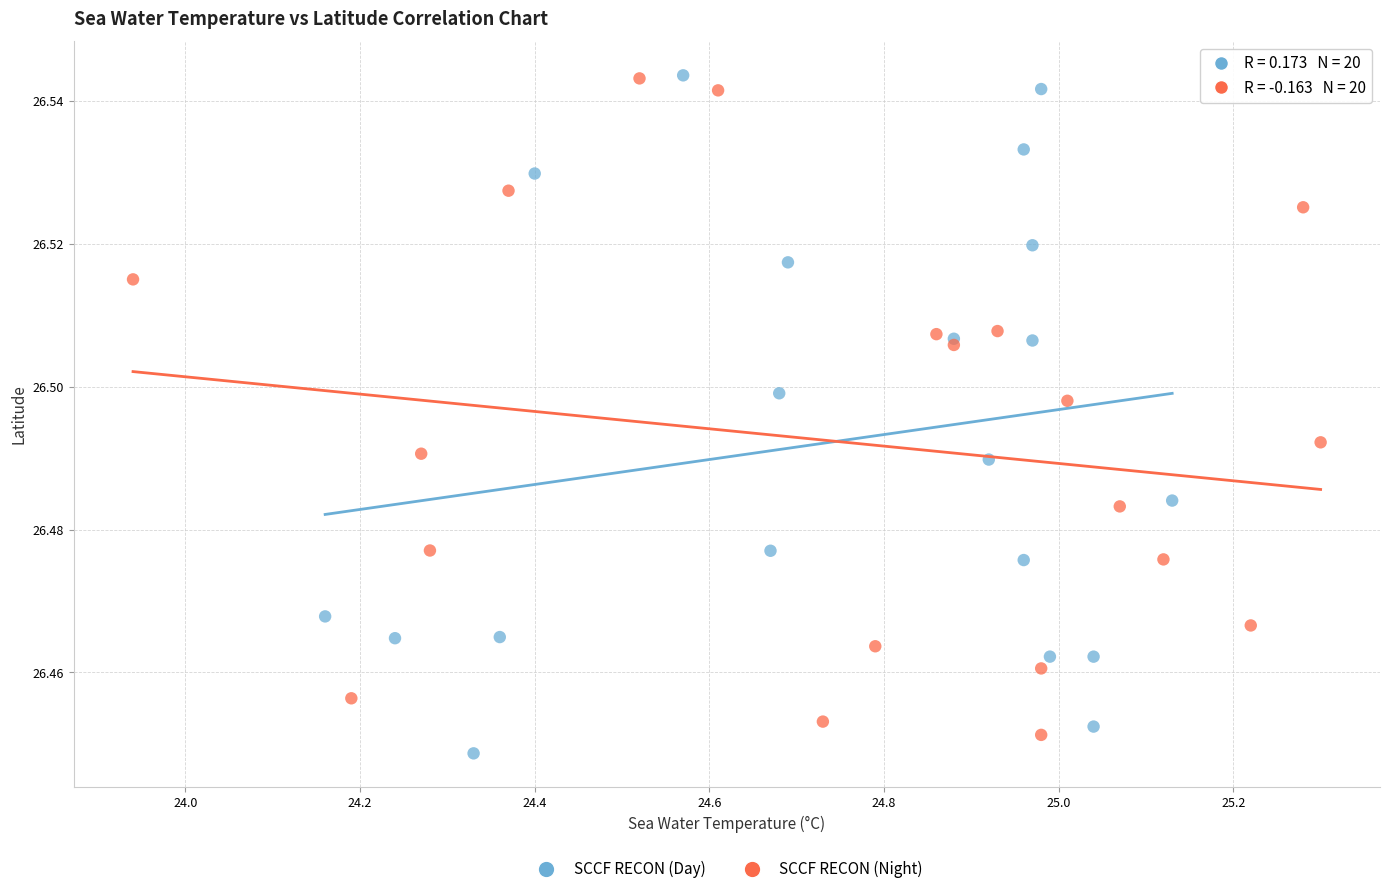

What are all the series names shown in the legend?

SCCF RECON (Day), SCCF RECON (Night)